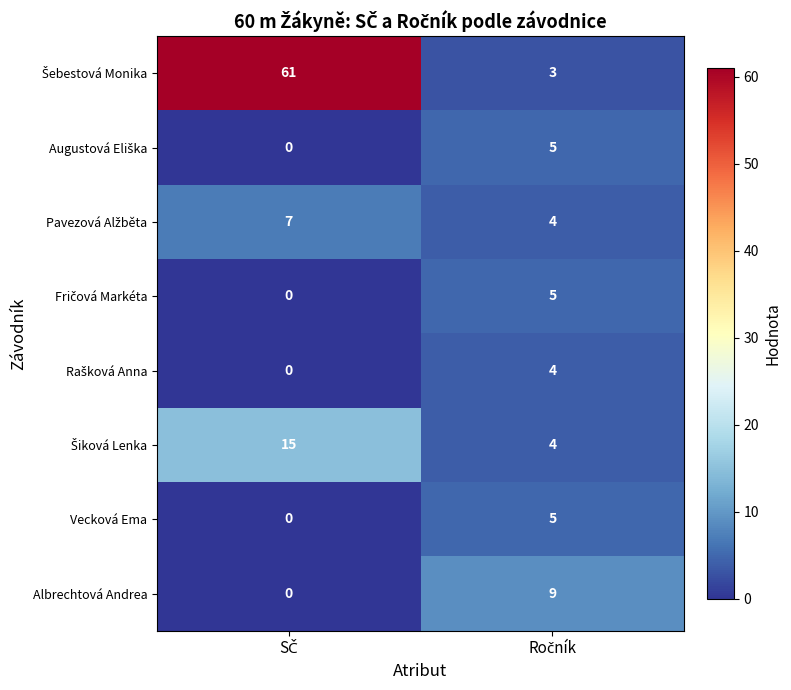

What is the greatest value displayed?

61